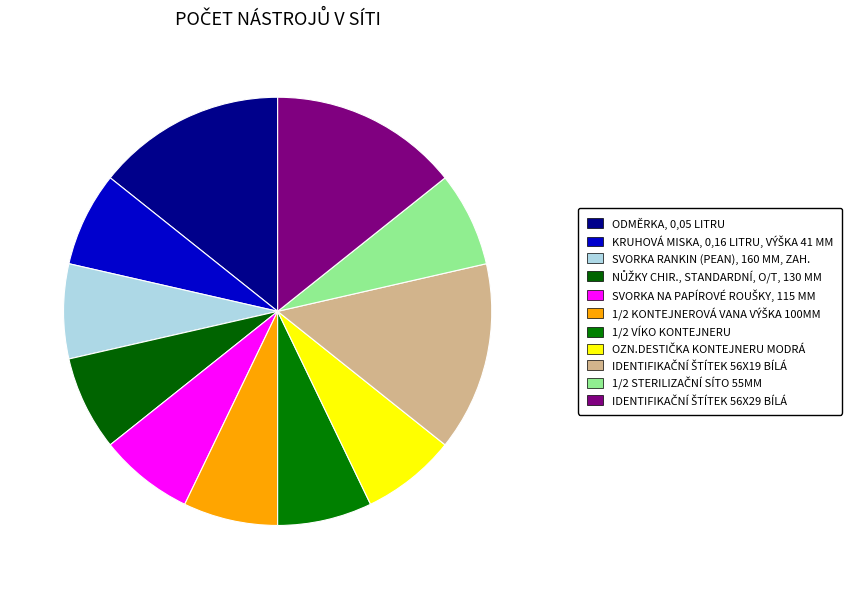

Which category has the smallest portion of the pie?

KRUHOVÁ MISKA, 0,16 LITRU, VÝŠKA 41 MM